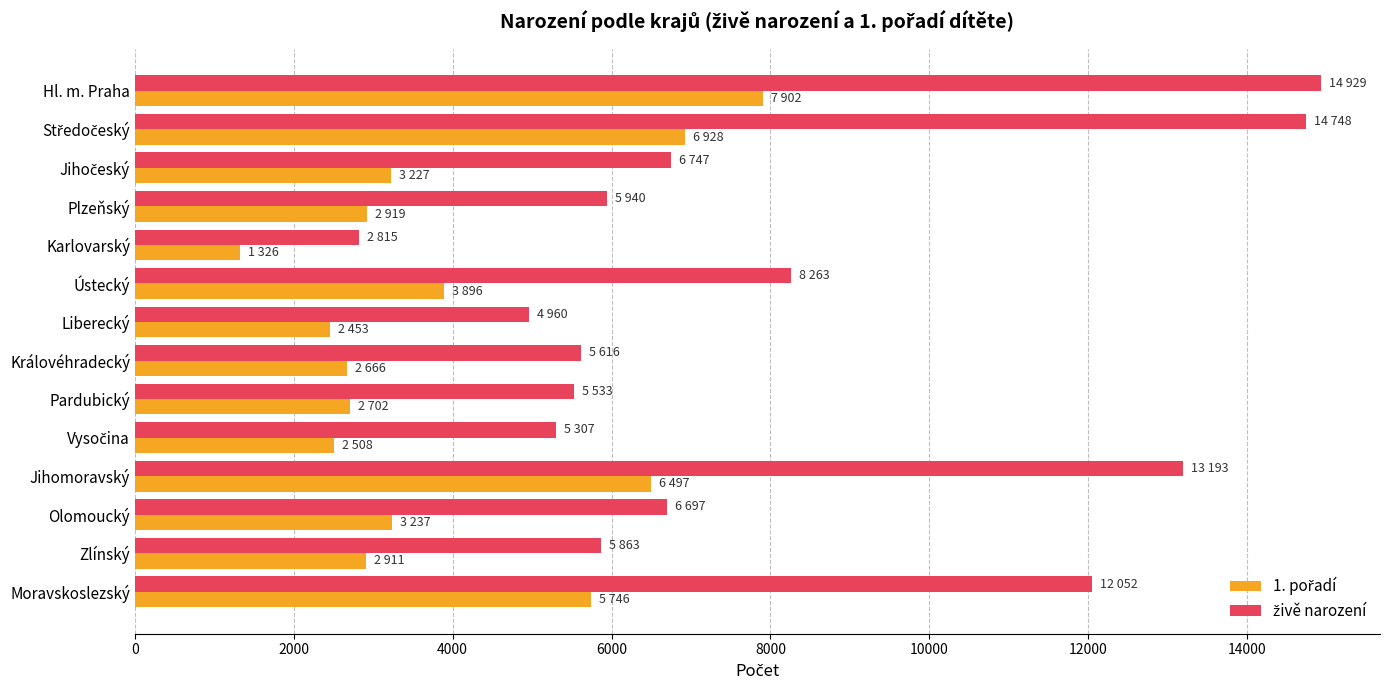

What is the smallest value displayed?

1326